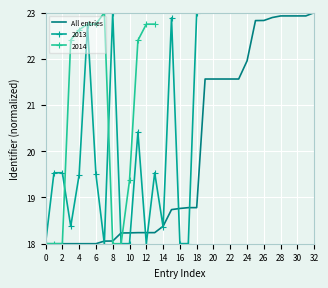

The chart shows a value of 21.6 at 23. True or false?

True